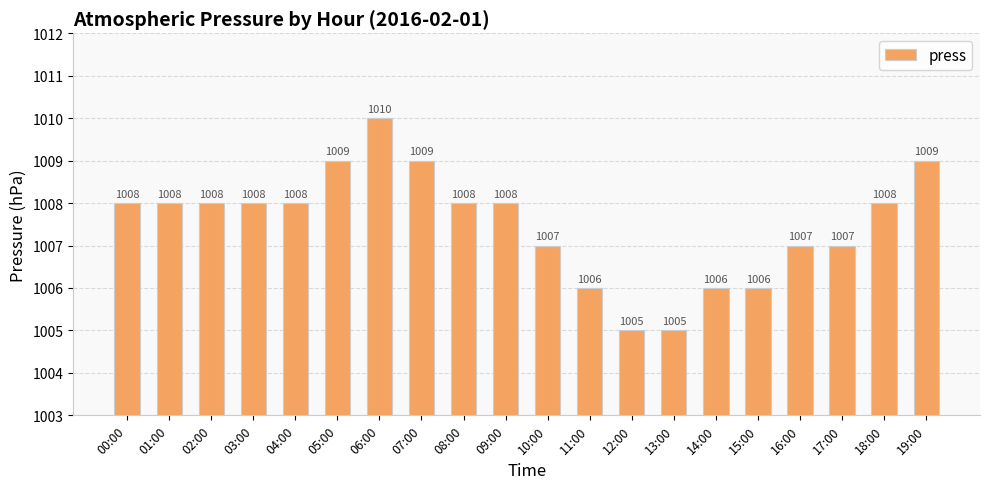

What is the value of the 14th bar from the left?

1005